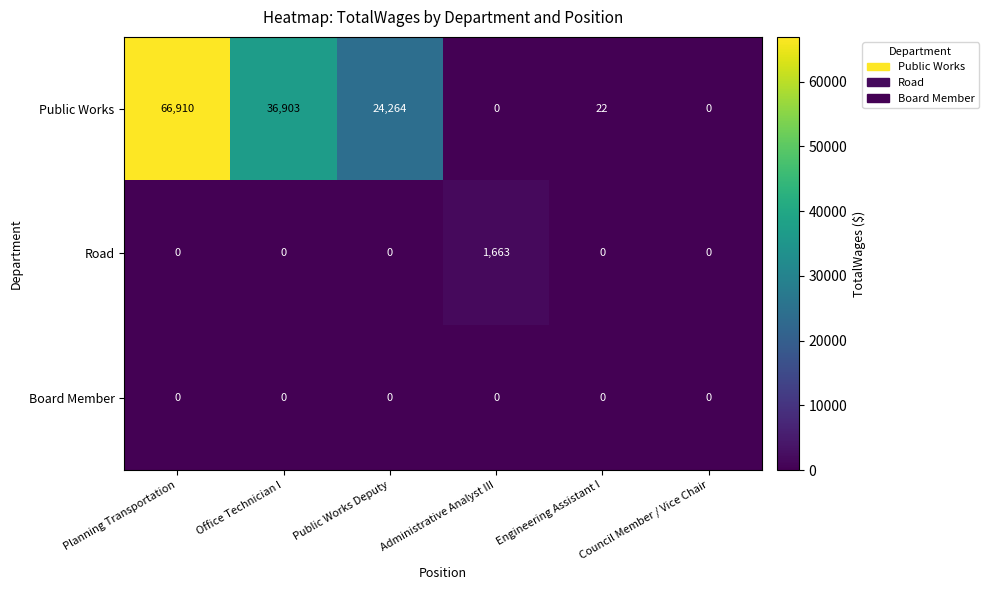

Which series has the widest spread of values?

Public Works